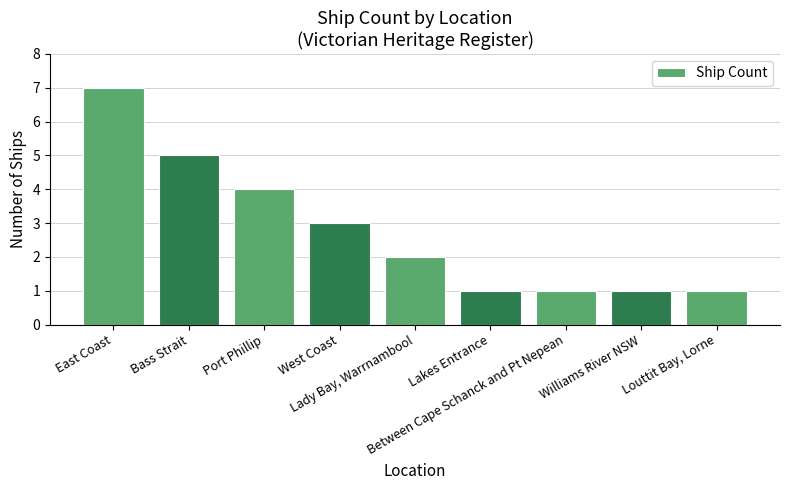

Where does the data first go above 2?

East Coast